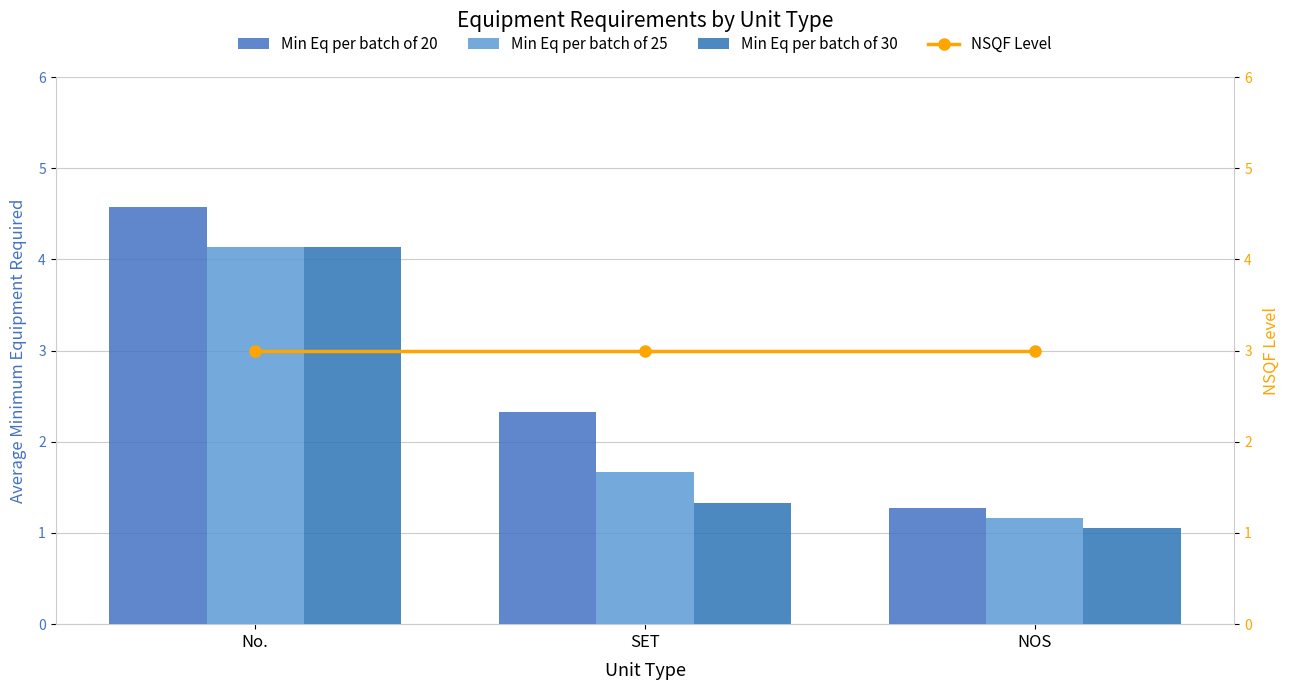

Is it true that Min Eq per batch of 20 equals 2.3 at SET?

True